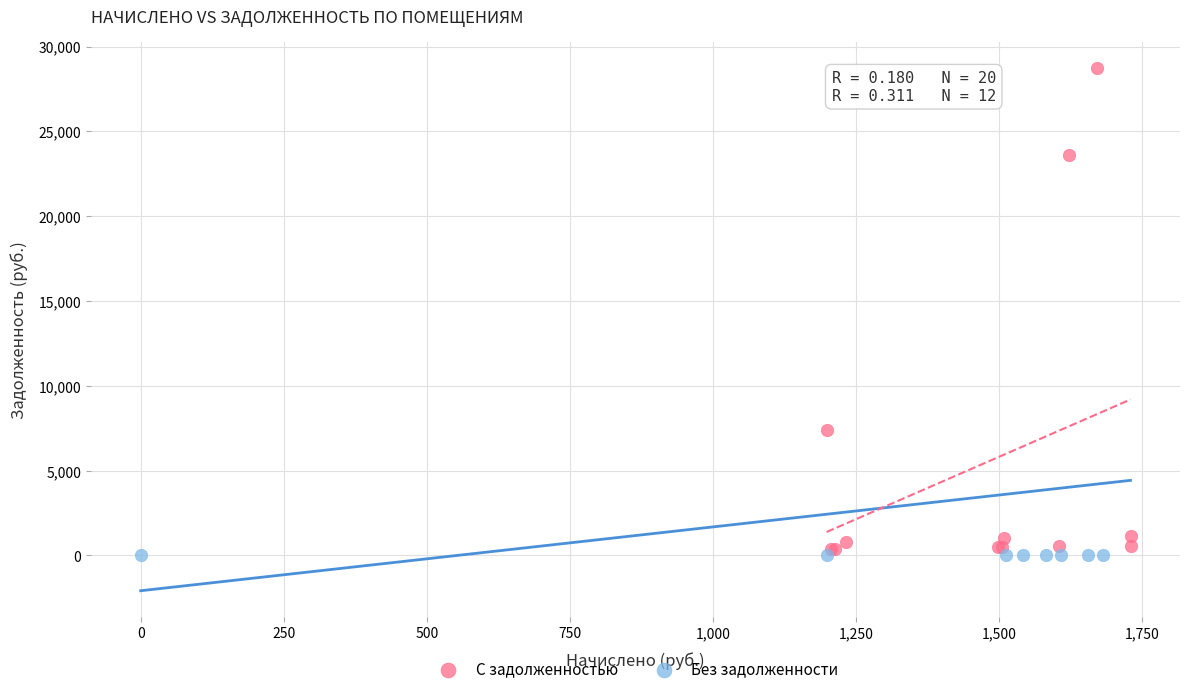

What are all the series names shown in the legend?

С задолженностью, Без задолженности